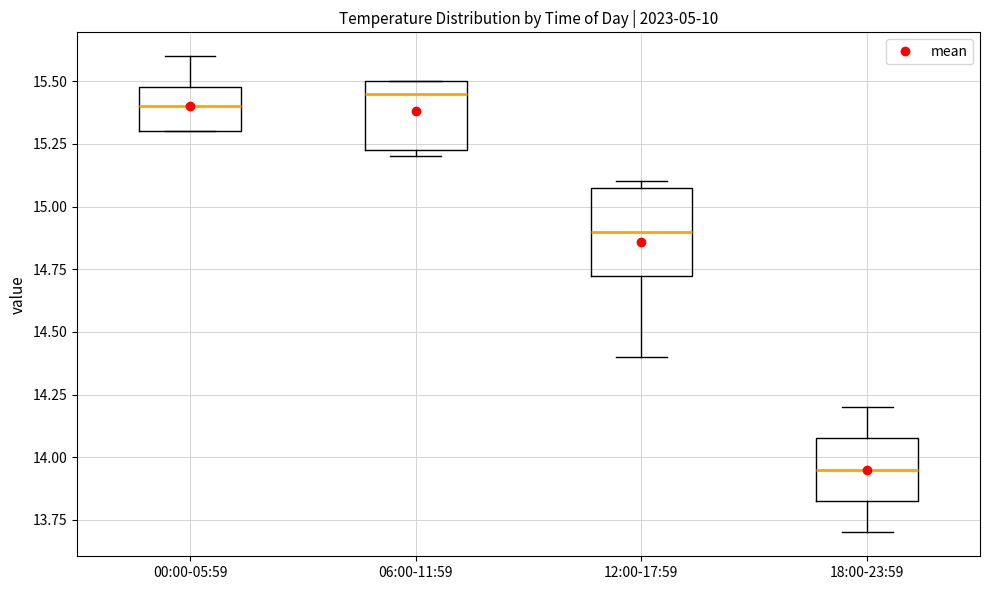

Reading left to right, transcribe this box plot: for each box, give where its median line is, the range the box spans, and where its two whiskers end, as read against the y-axis. The values are not printed on the chart, so give them approximately, as read against the axis.

00:00-05:59: median 15.40, box 15.30 to 15.50, whiskers 15.30 to 15.60
06:00-11:59: median 15.45, box 15.25 to 15.50, whiskers 15.20 to 15.50
12:00-17:59: median 14.90, box 14.75 to 15.10, whiskers 14.40 to 15.10 (just above the box's upper edge)
18:00-23:59: median 13.95, box 13.85 to 14.10, whiskers 13.70 to 14.20